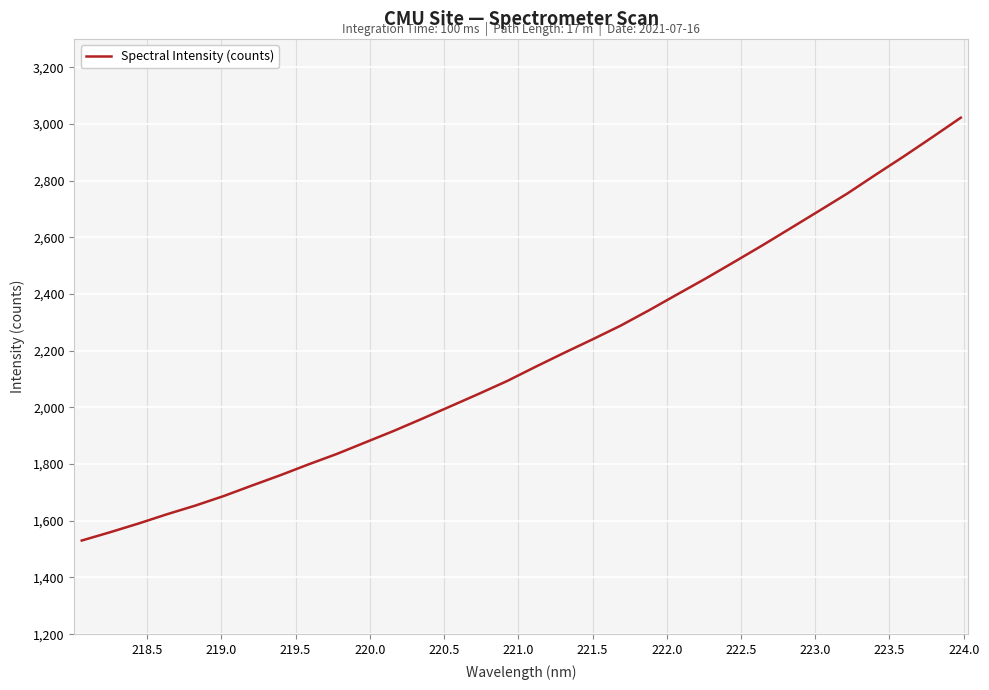

What is the smallest value displayed?

1530.4